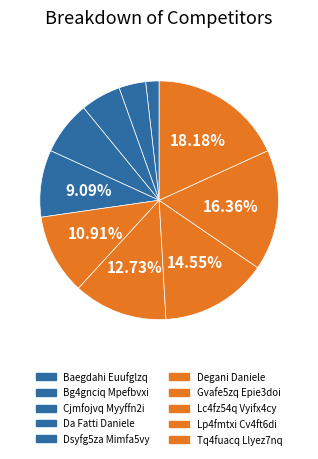

Does Tq4fuacq Llyez7nq represent more than half of the total?

No